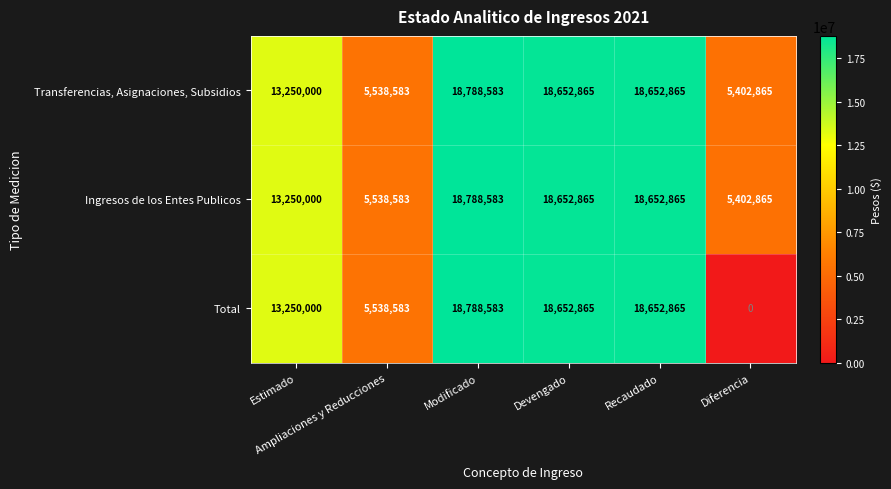

What is the total value across all series at Recaudado?

55958595